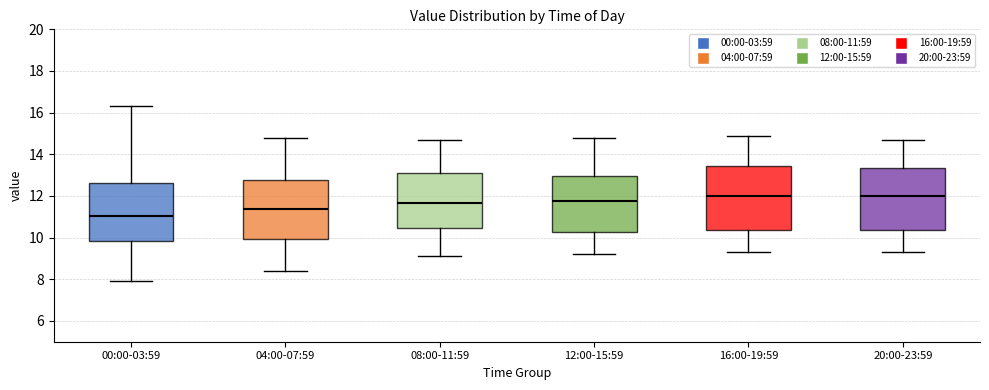

Where does the upper whisker of the box for 04:00-07:59 end on the y-axis? The values are not printed on the chart, so give them approximately, as read against the axis.

14.8